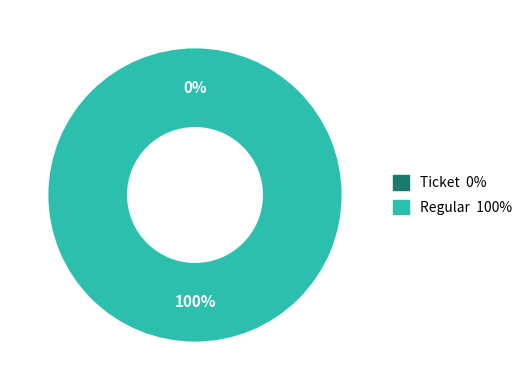

How many segments does this pie chart have?

2